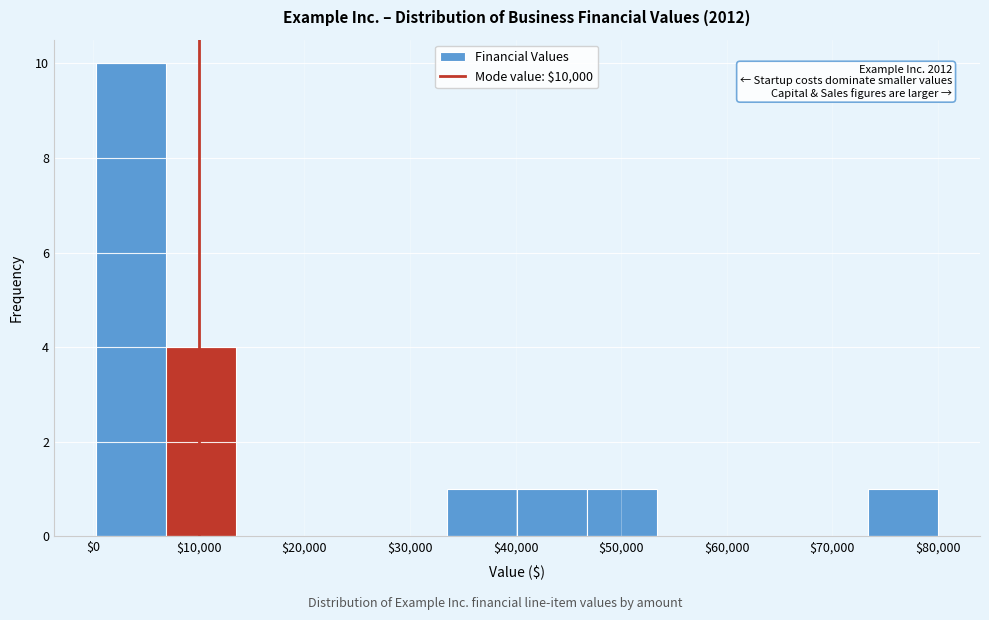

Over which range of the x-axis is the bar tallest?

0 to 7000